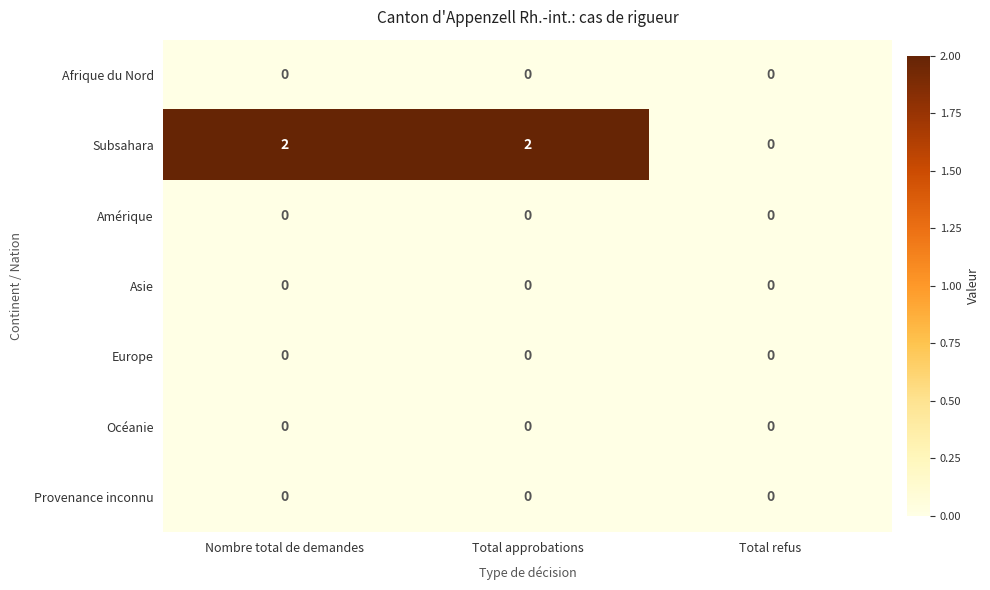

Which series changed the most between Total approbations and Total refus?

Subsahara